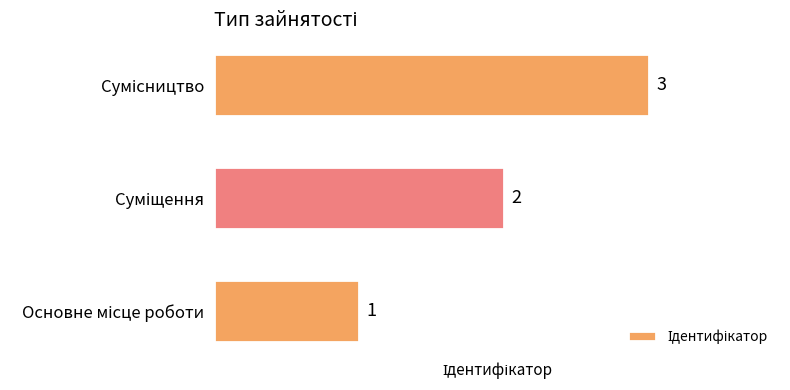

How many data points are less than 2?

1